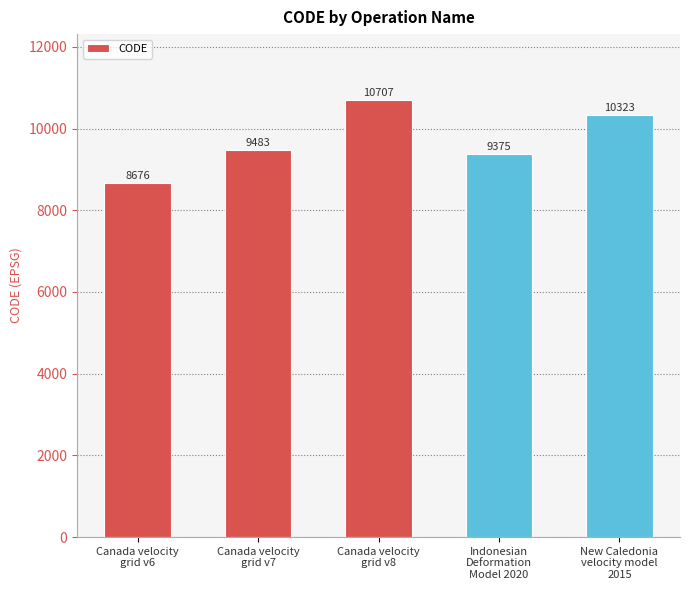

What is the label of the 2nd bar from the right?

Indonesian
Deformation
Model 2020